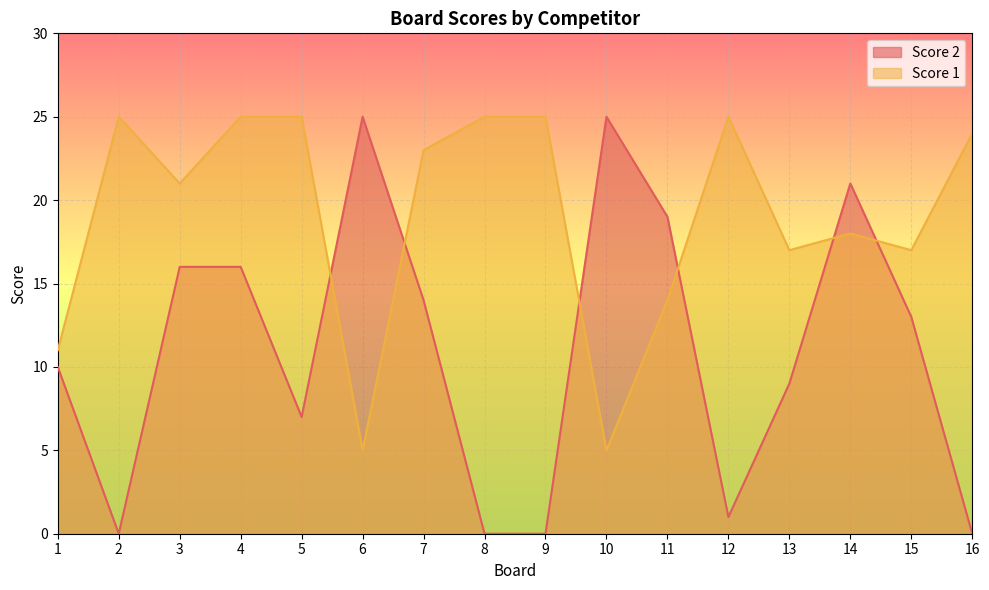

How many lines are shown in the chart?

2